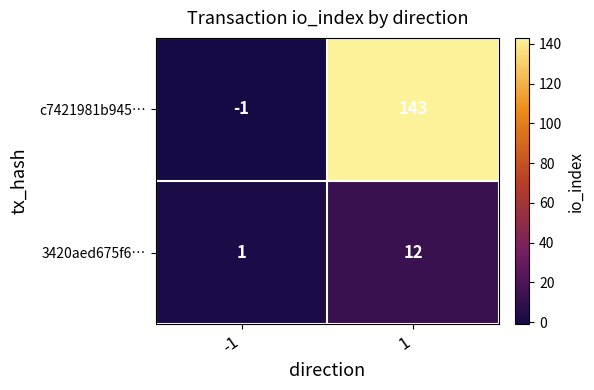

What is the total value across all series at 1?

155